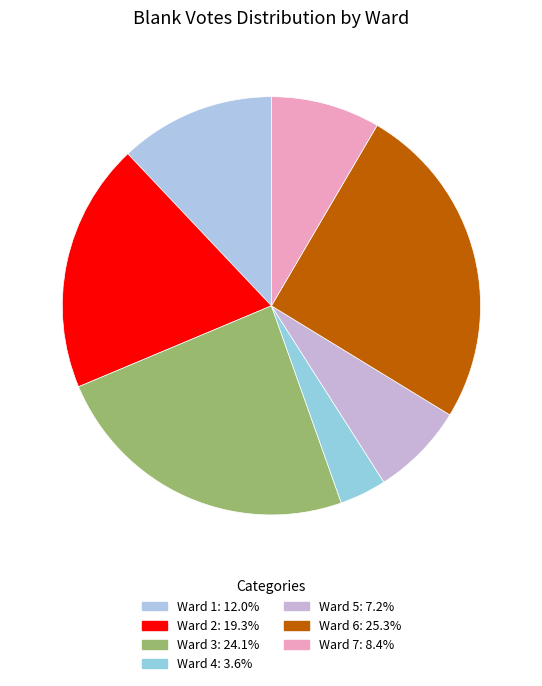

Is it true that Ward 5 is 1% of the pie?

False